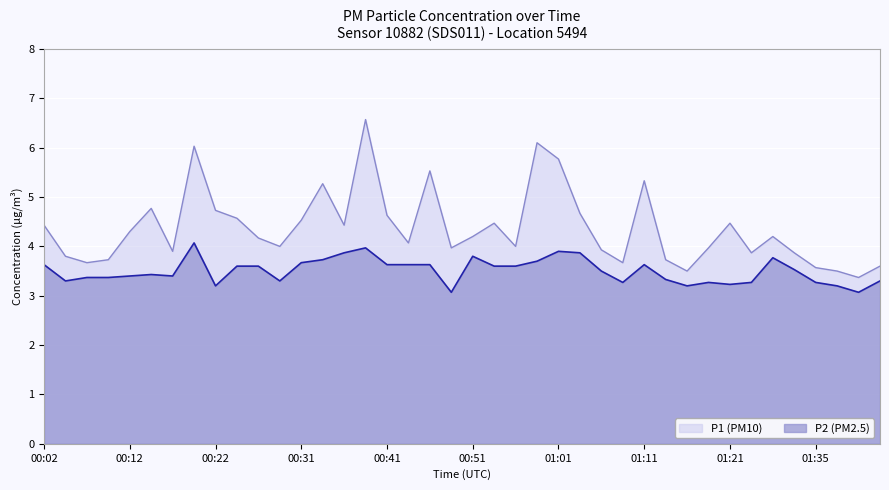

At which category is the sum across all series the highest?

00:39